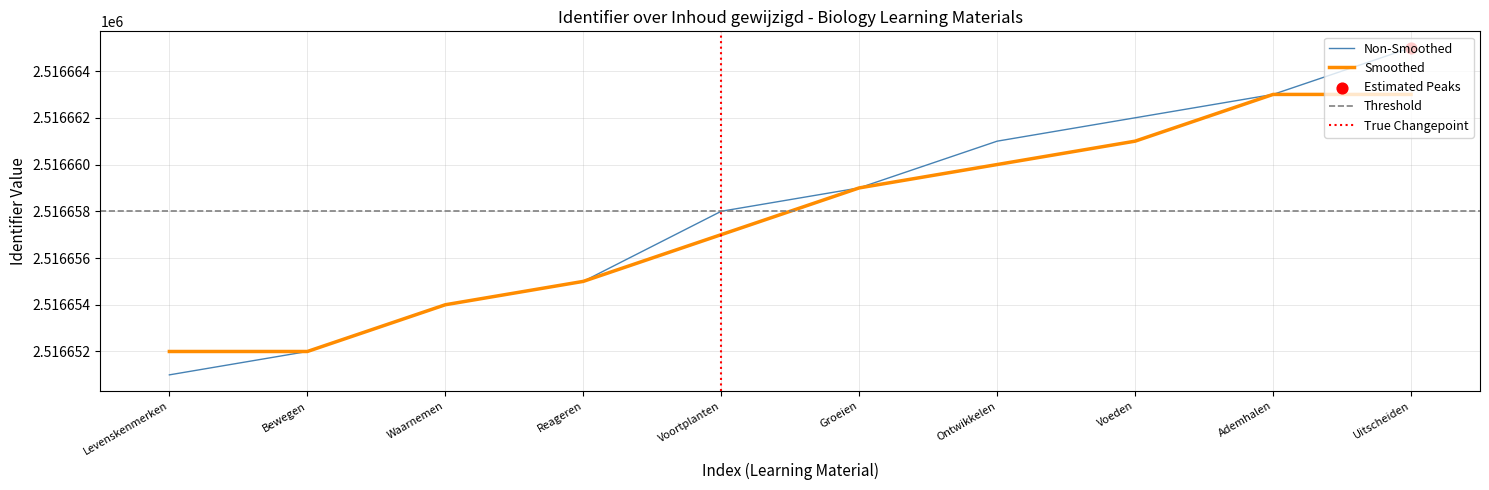

What is the lowest value of the Non-Smoothed series?

2516651